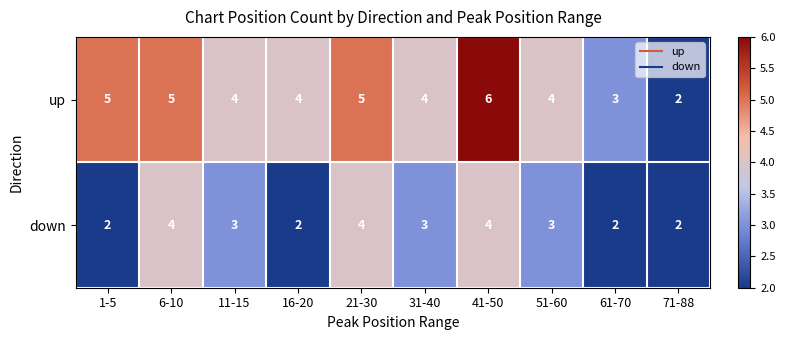

At which category is the sum across all series the highest?

41-50